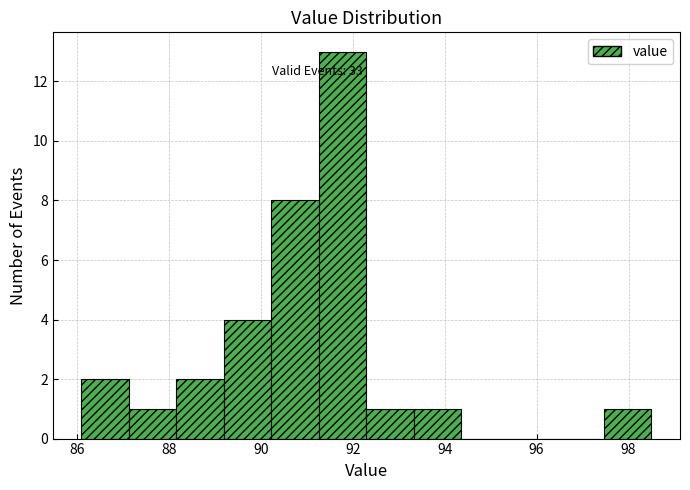

Over which range of the x-axis is the bar tallest?

91.2 to 92.4